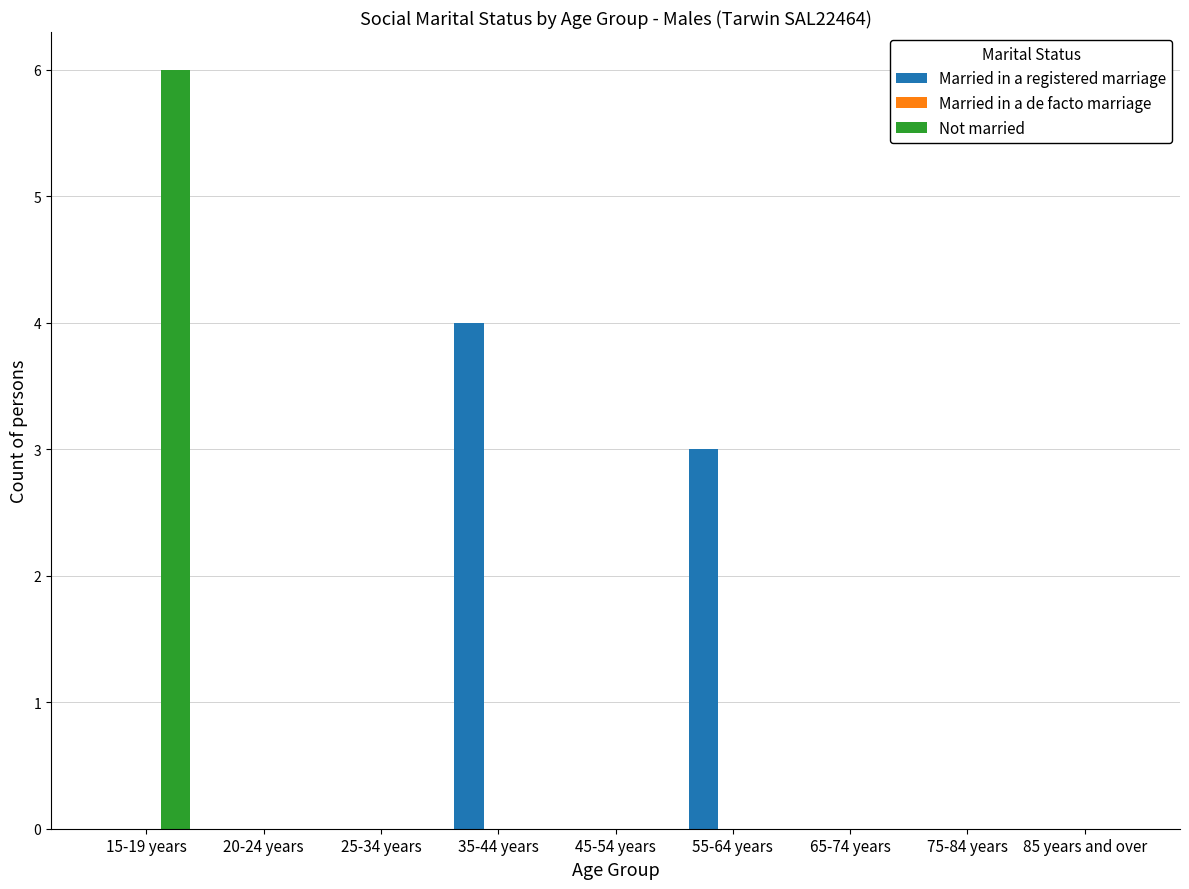

At which label is Married in a registered marriage closest to 2?

55-64 years